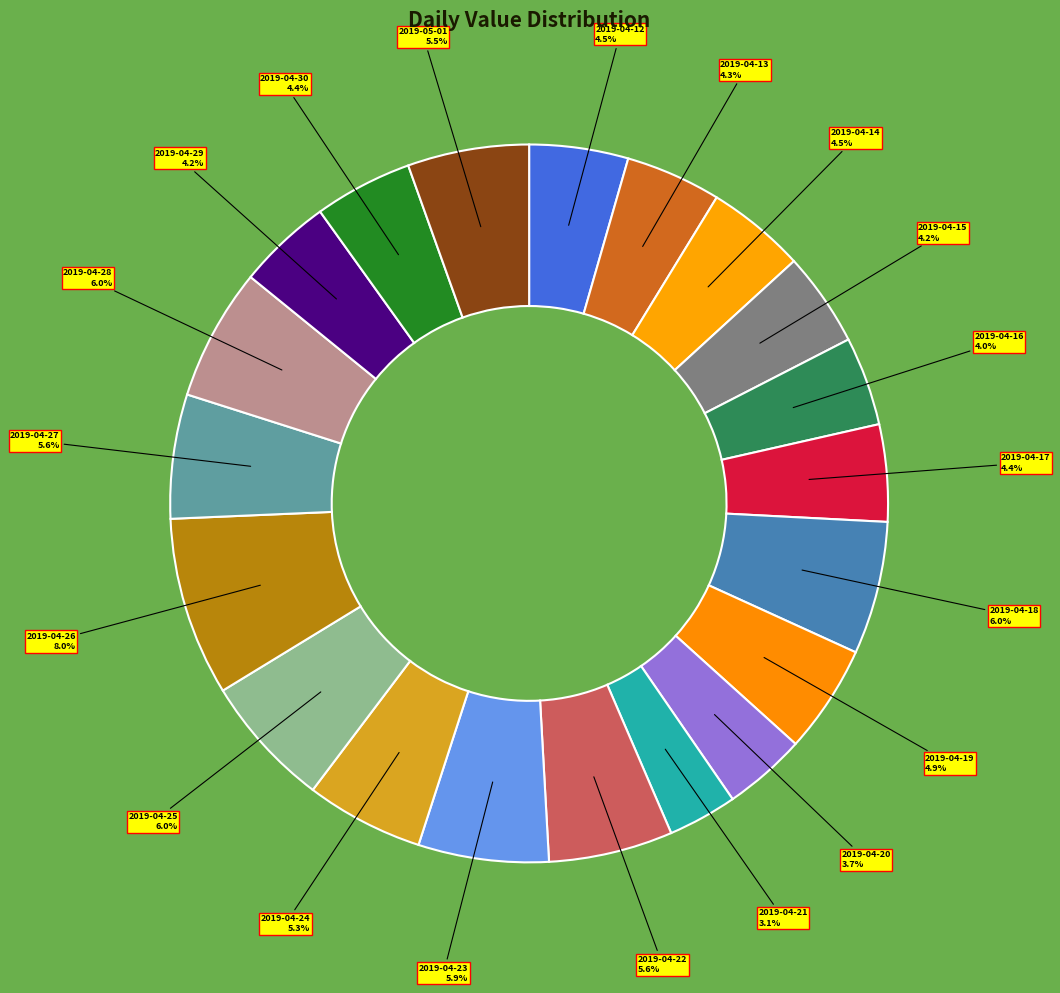

How many slices are in this pie chart?

20